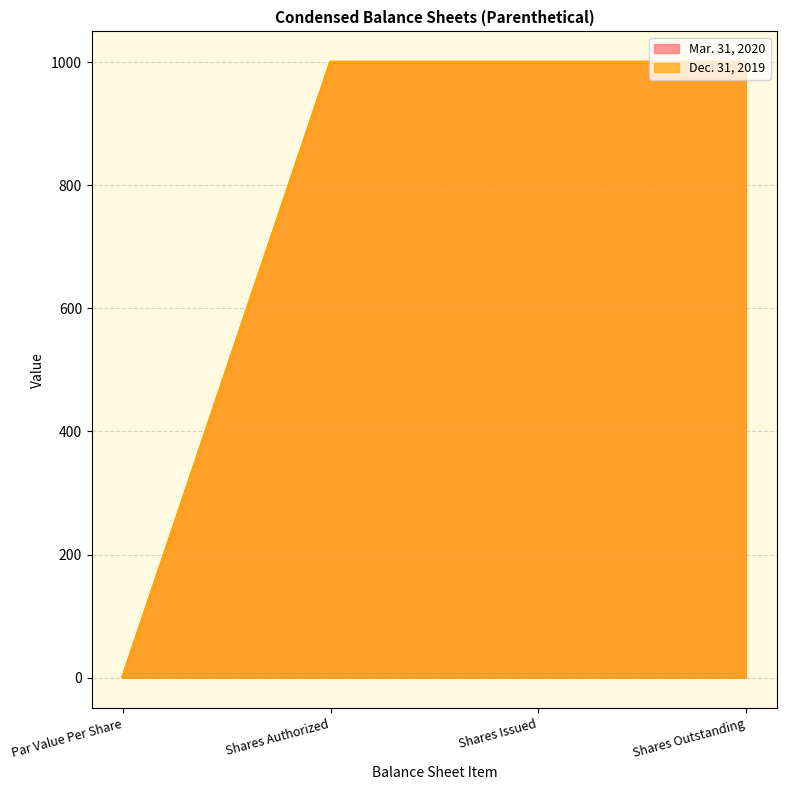

True or false: Dec. 31, 2019 has more than 0 interior local peaks.

False